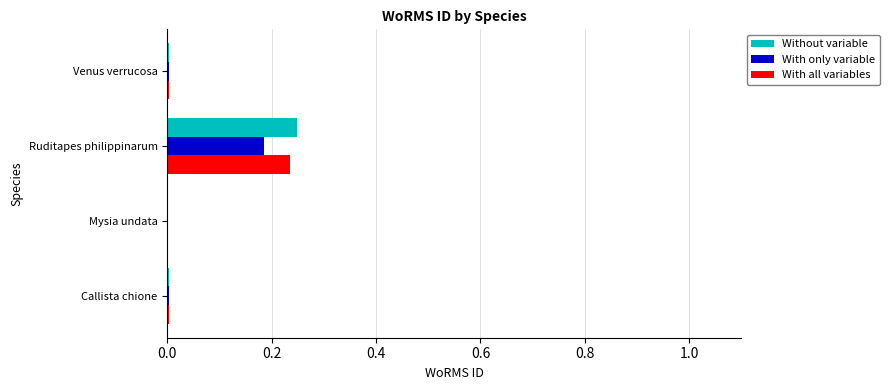

At which label does With all variables reach its peak?

Ruditapes philippinarum